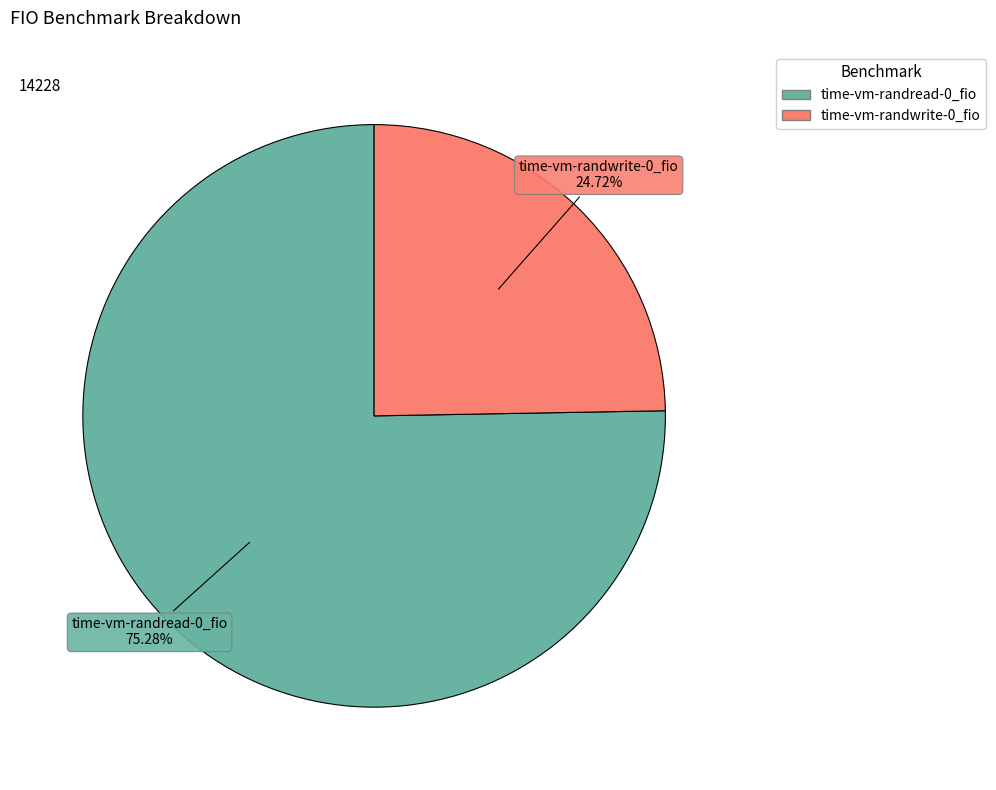

What is the smallest slice in the pie chart?

time-vm-randwrite-0_fio